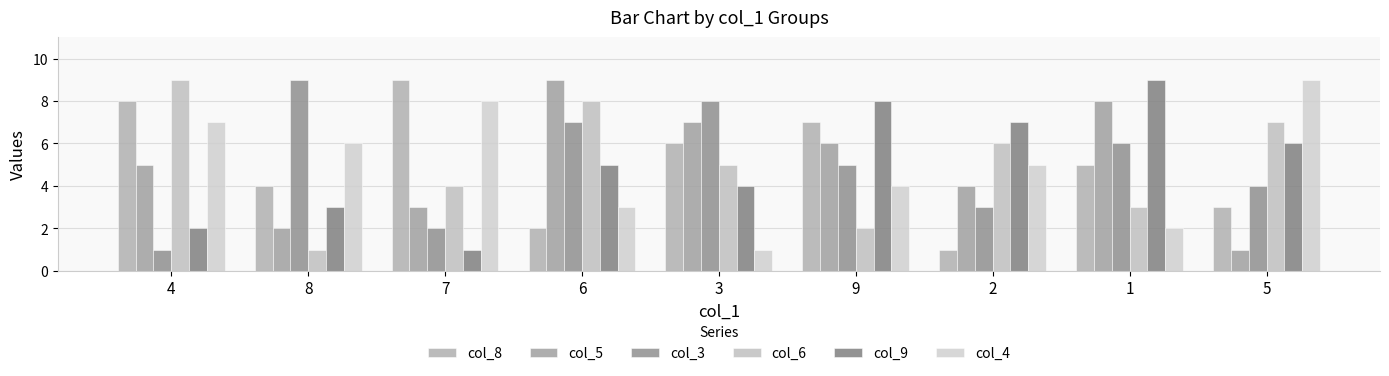

What is the label of the 6th bar from the right?

6